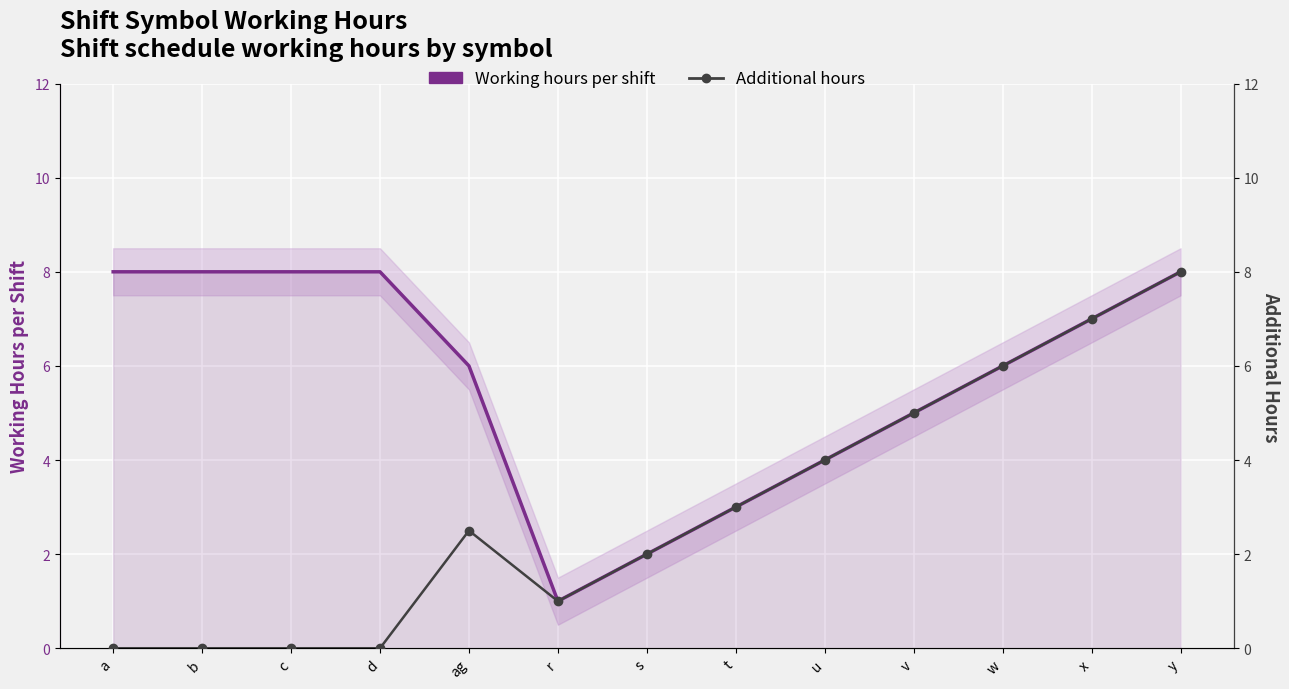

Which series changed the most between a and c?

Working hours per shift